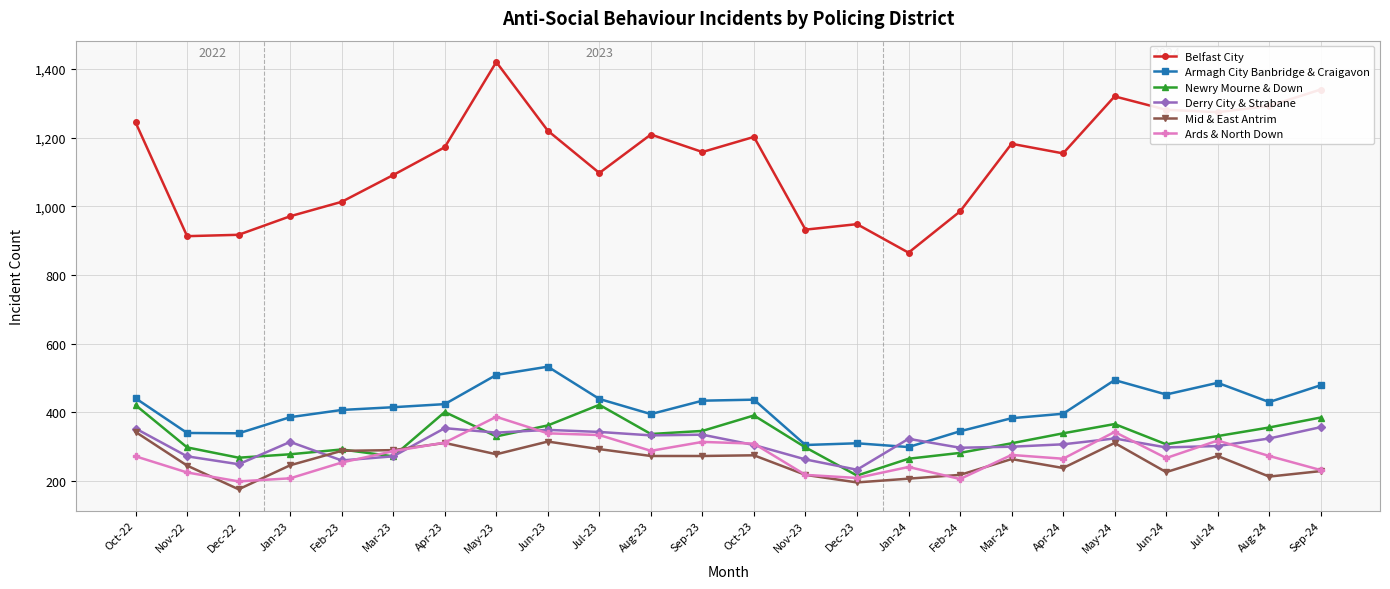

What position from the left is May-24?

20